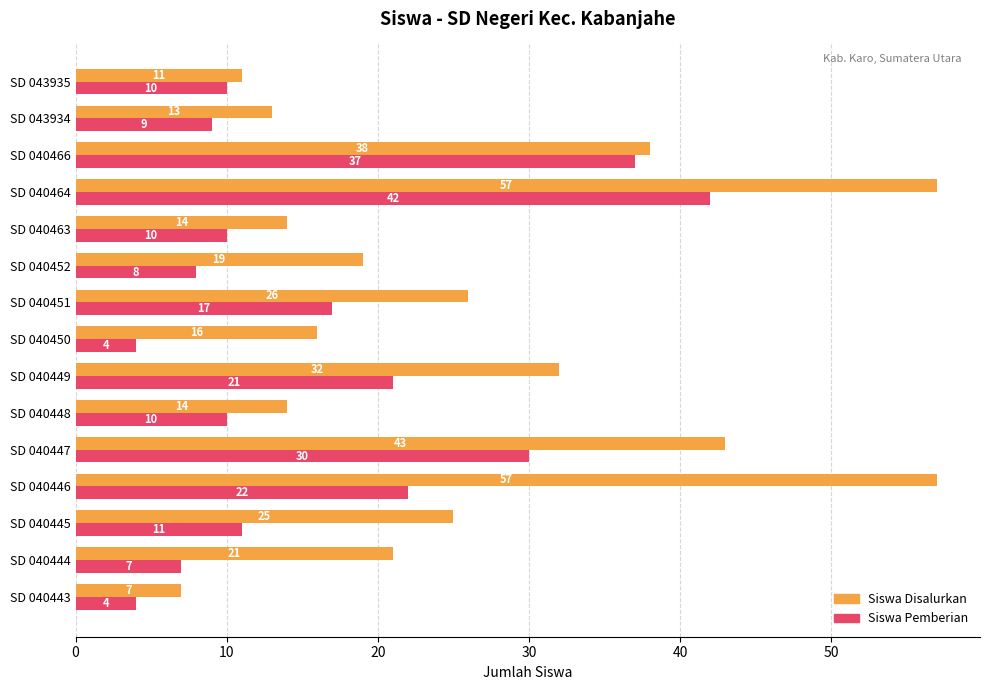

Which category has the highest value in the Siswa Pemberian series?

SD 040464